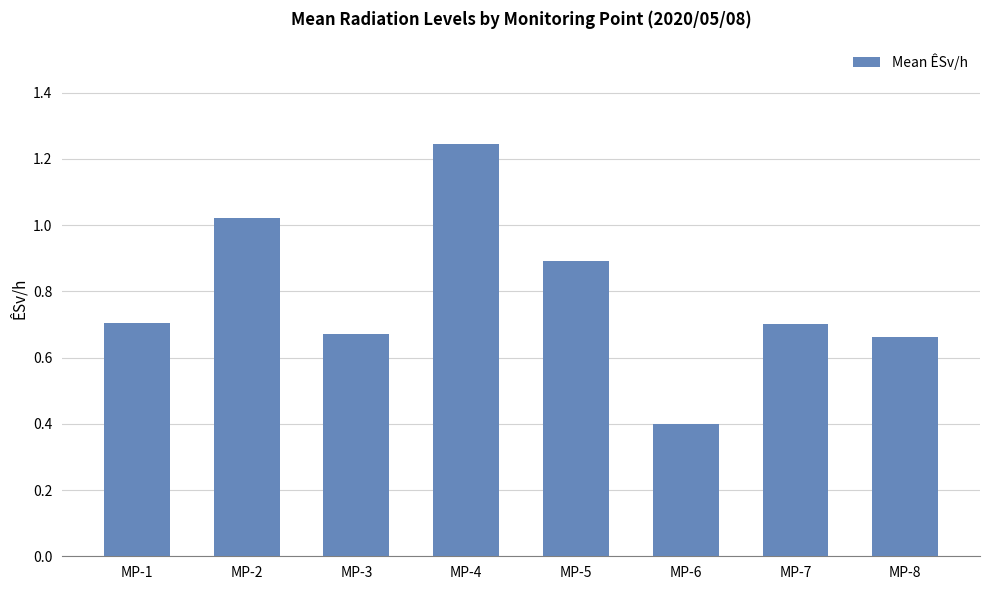

What is the change in value from MP-3 to MP-5?

+0.2